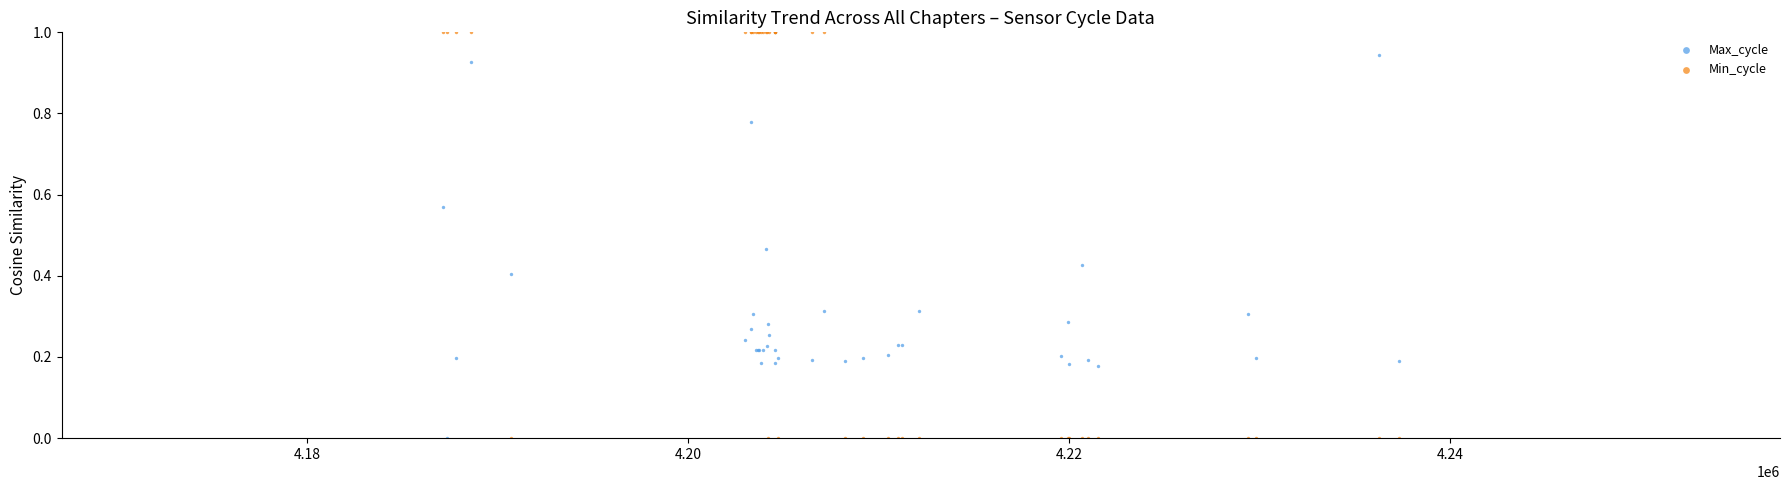

What are all the series names shown in the legend?

Max_cycle, Min_cycle